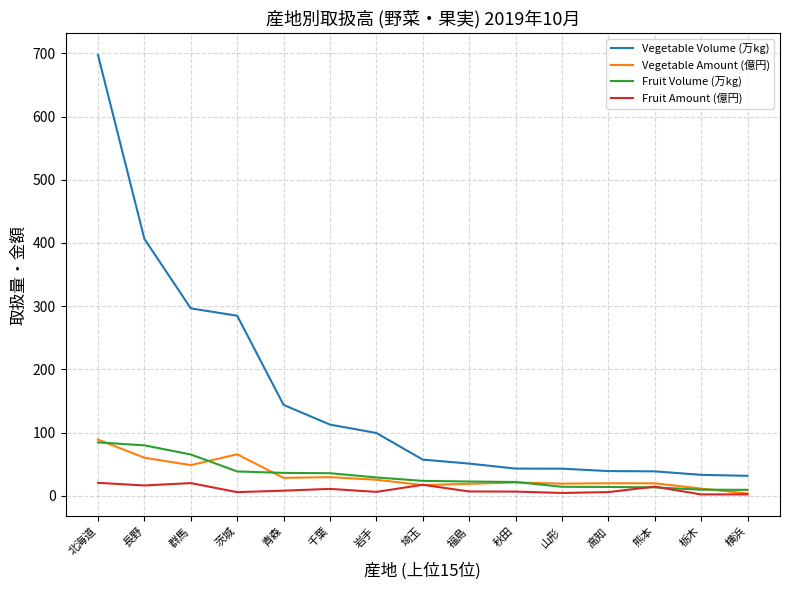

Which series has the largest total across all categories?

Vegetable Volume (万kg)